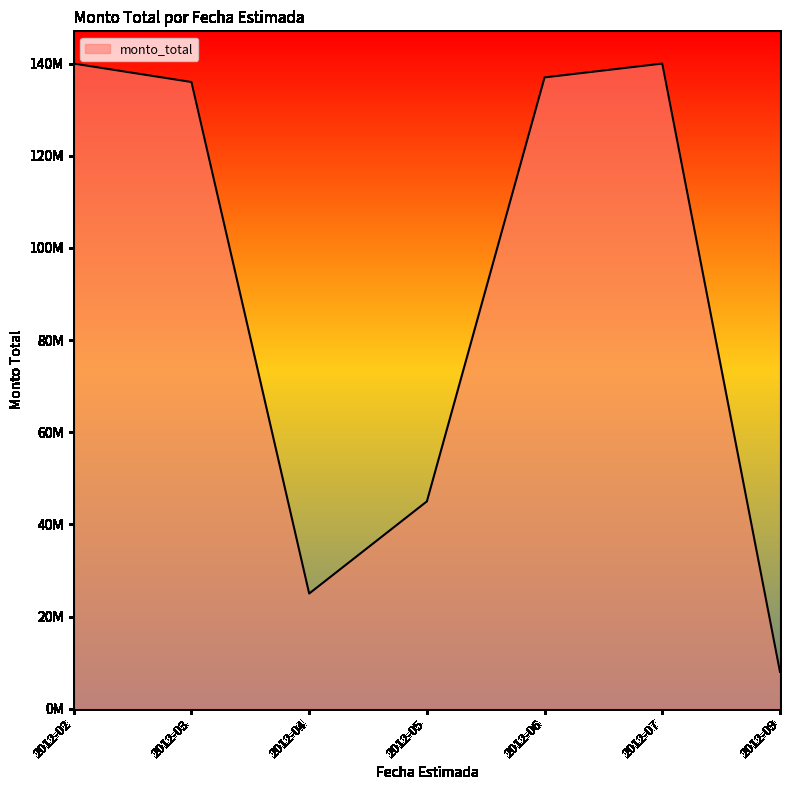

What is the difference between the second highest and second lowest values?

112000000